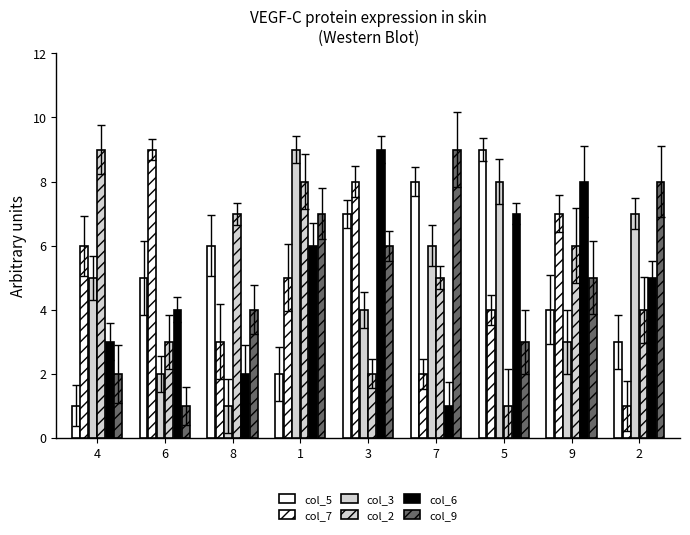

How many series are shown in this chart?

6